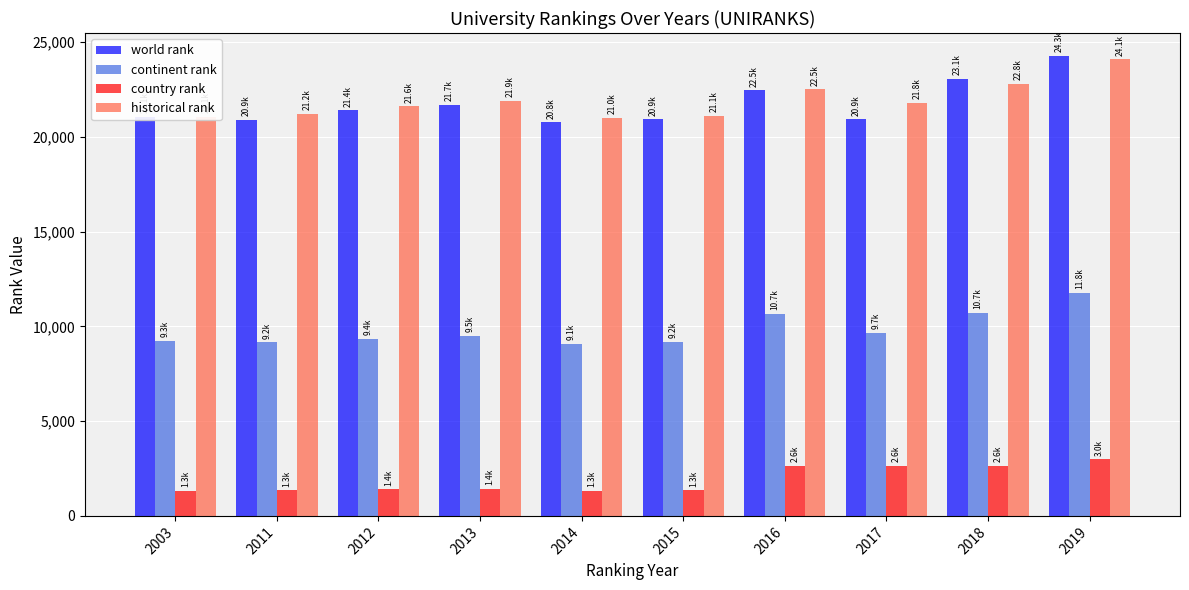

Which series has the widest spread of values?

world rank